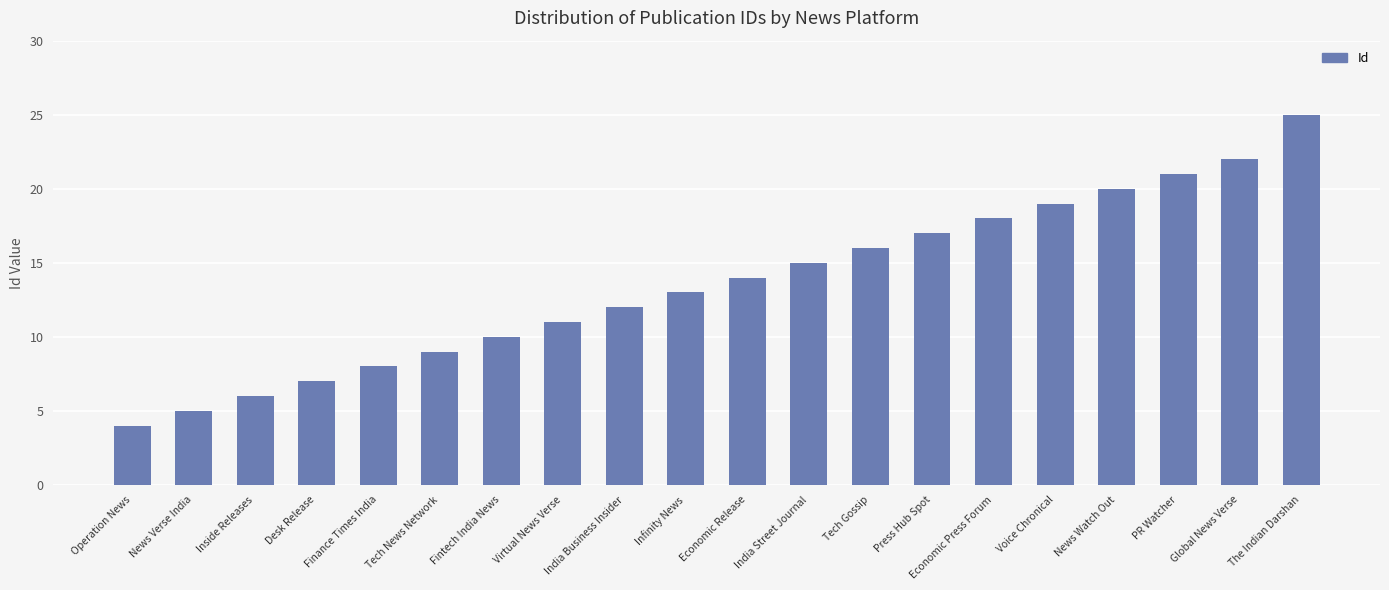

Does the chart contain any negative values?

No